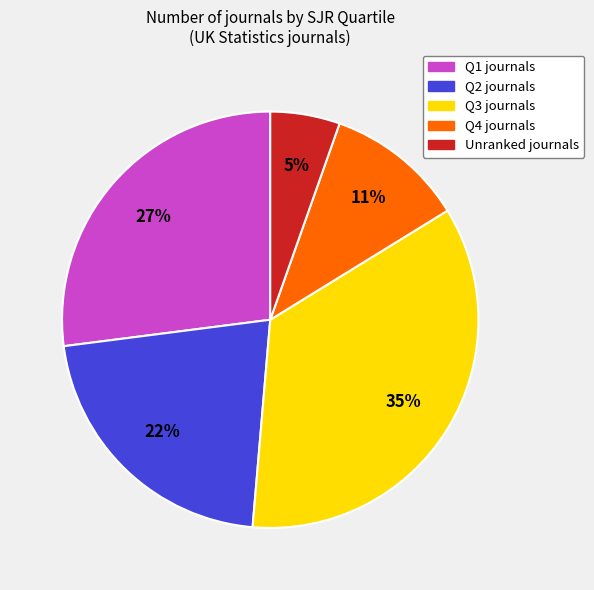

To the nearest percent, what is the difference between the largest and smallest slice percentages?

30%